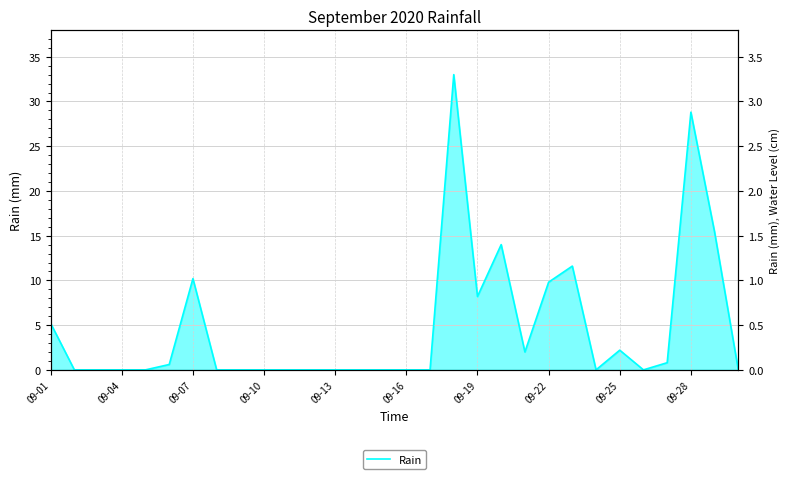

True or false: the data shows 0.0 at 23.

True